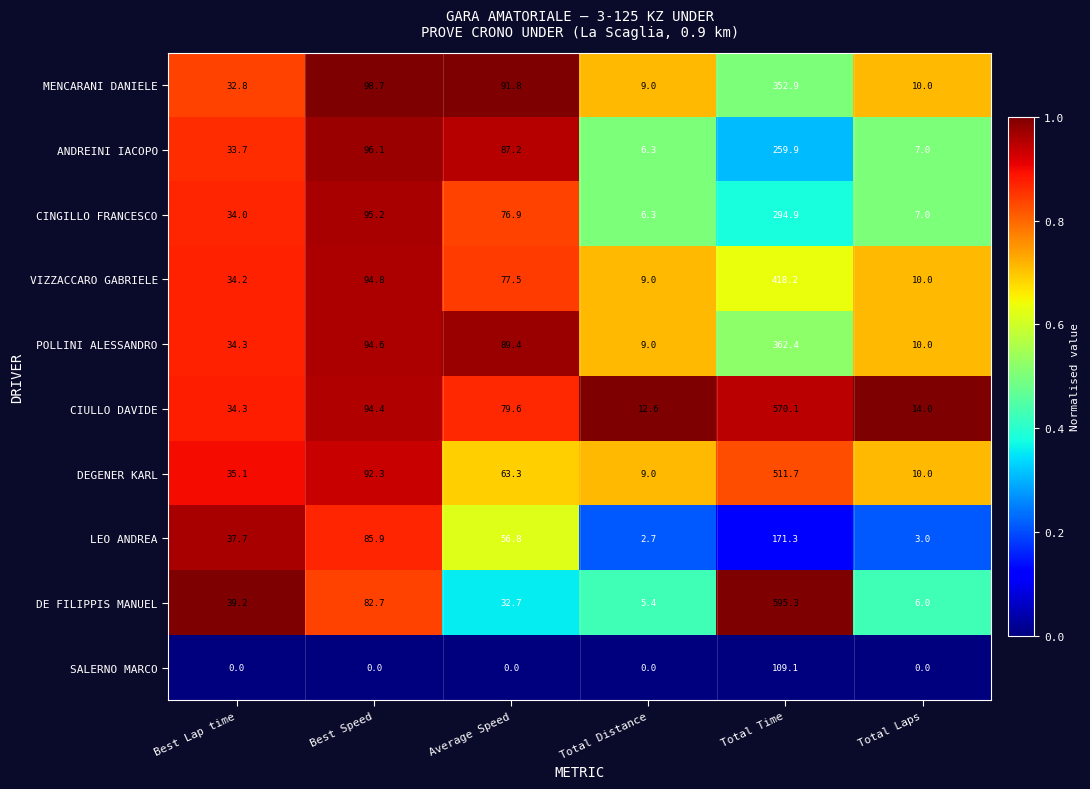

What is the maximum value shown in the chart?

595.3